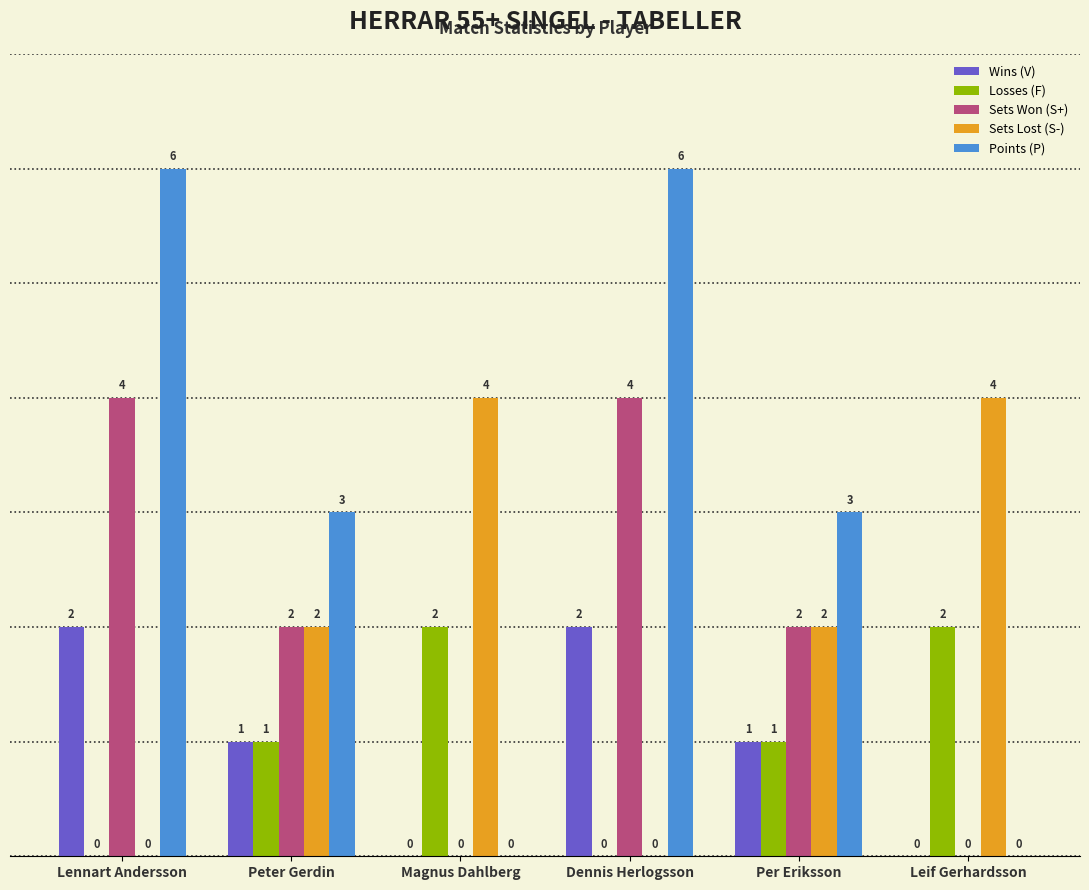

What is the greatest value displayed?

6